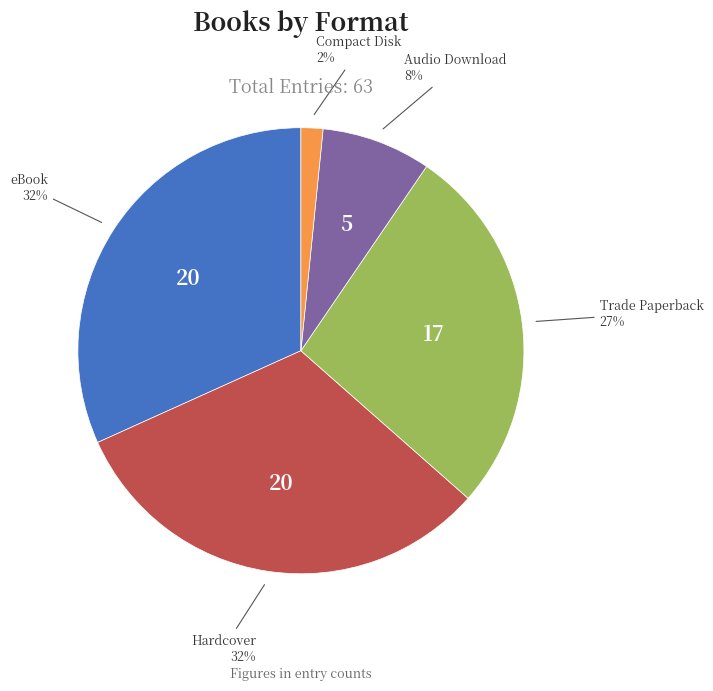

To the nearest percent, what is the average slice percentage?

20%